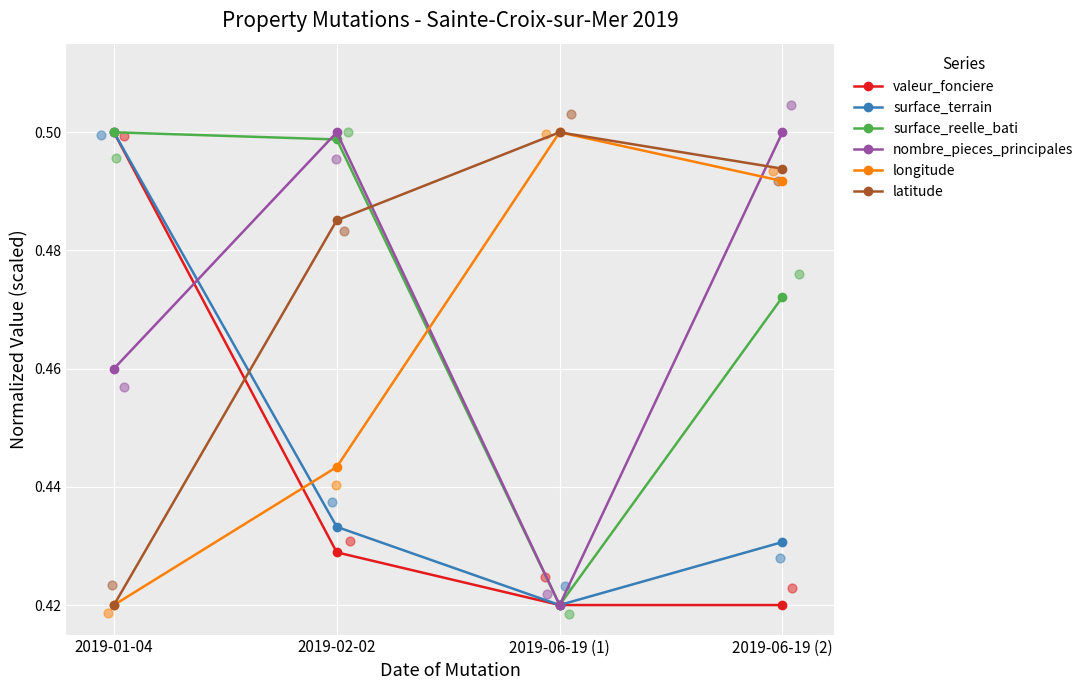

Is the value of longitude at 2019-01-04 greater than the value of nombre_pieces_principales at 2019-06-19 (1)?

No